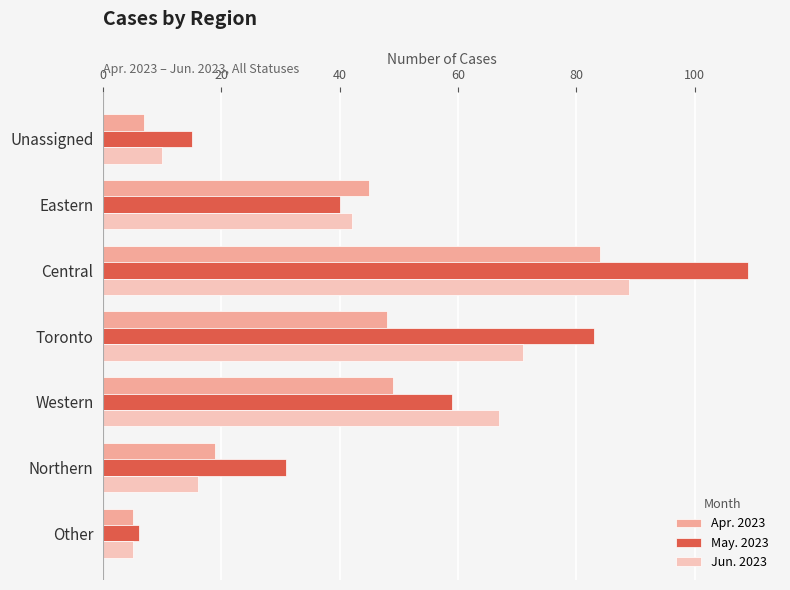

Which series has the widest spread of values?

May. 2023